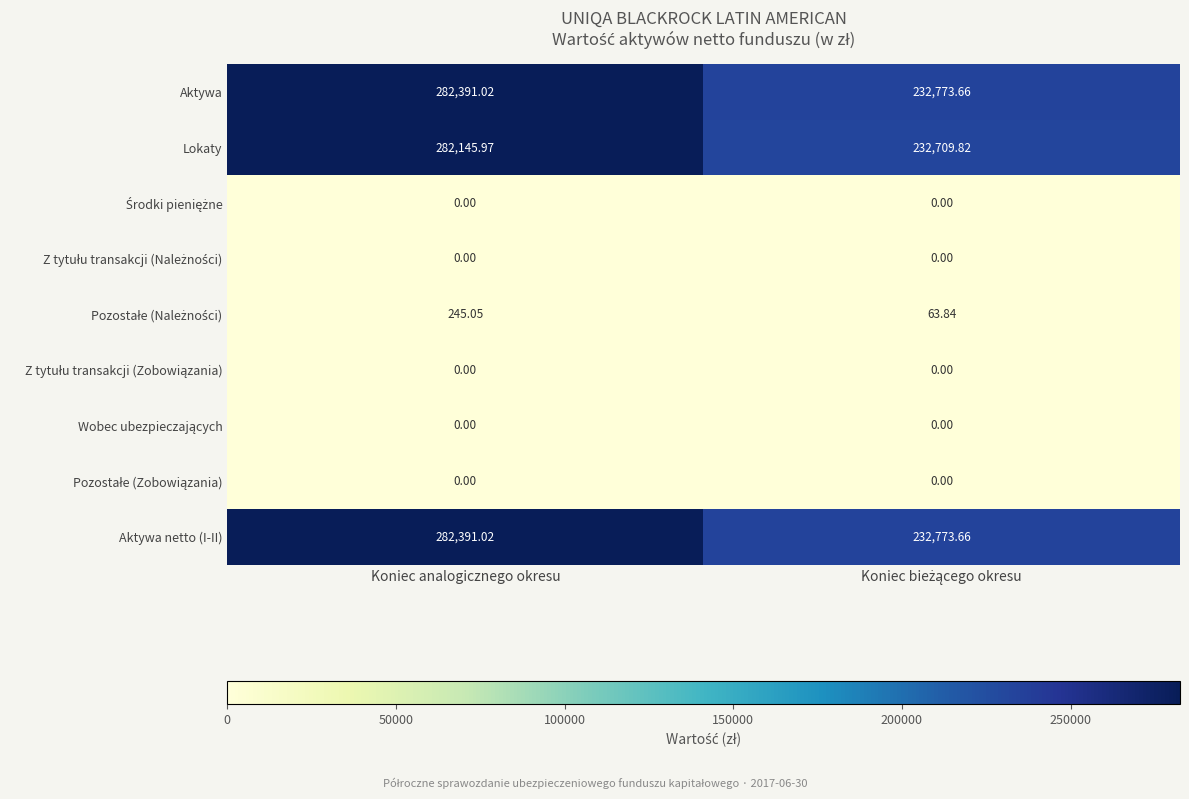

What is the spread (max minus min) of values at Koniec analogicznego okresu?

282391.0